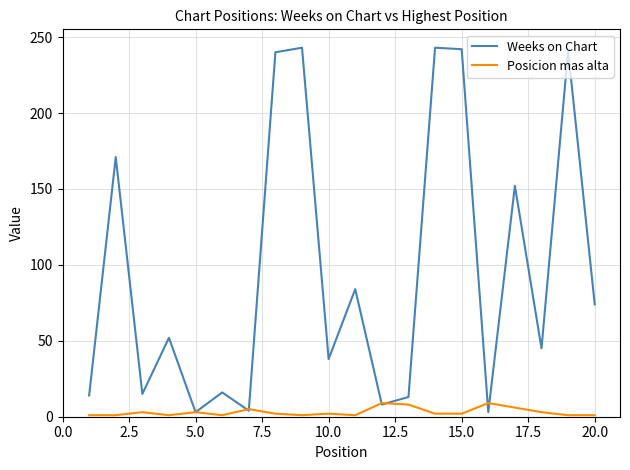

Which series has the largest range (max minus min)?

Weeks on Chart